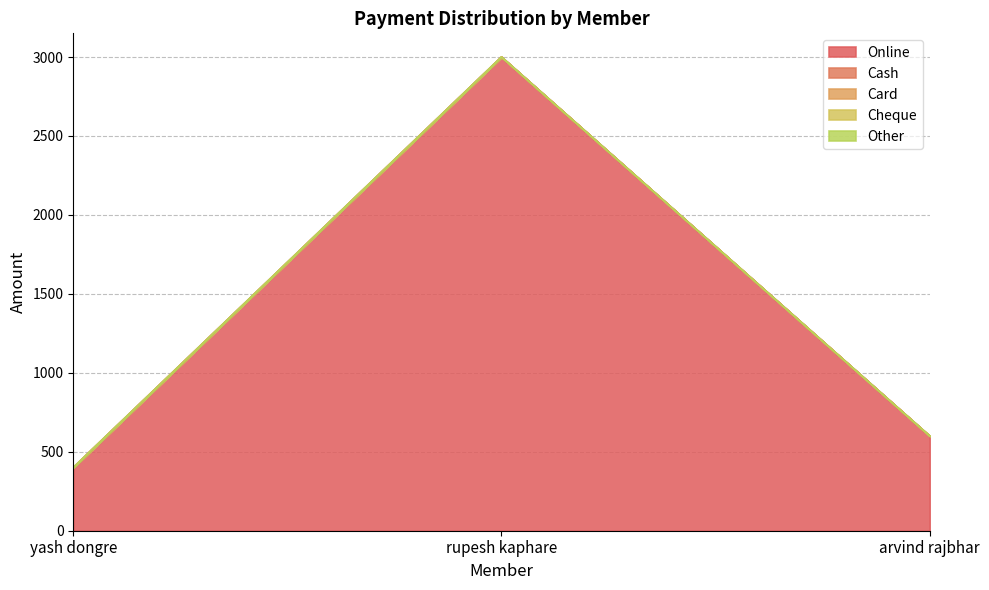

Reading left to right, transcribe all the data shown in this chart.

Online: yash dongre=400	rupesh kaphare=3000	arvind rajbhar=600
Cash: yash dongre=0	rupesh kaphare=0	arvind rajbhar=0
Card: yash dongre=0	rupesh kaphare=0	arvind rajbhar=0
Cheque: yash dongre=0	rupesh kaphare=0	arvind rajbhar=0
Other: yash dongre=0	rupesh kaphare=0	arvind rajbhar=0